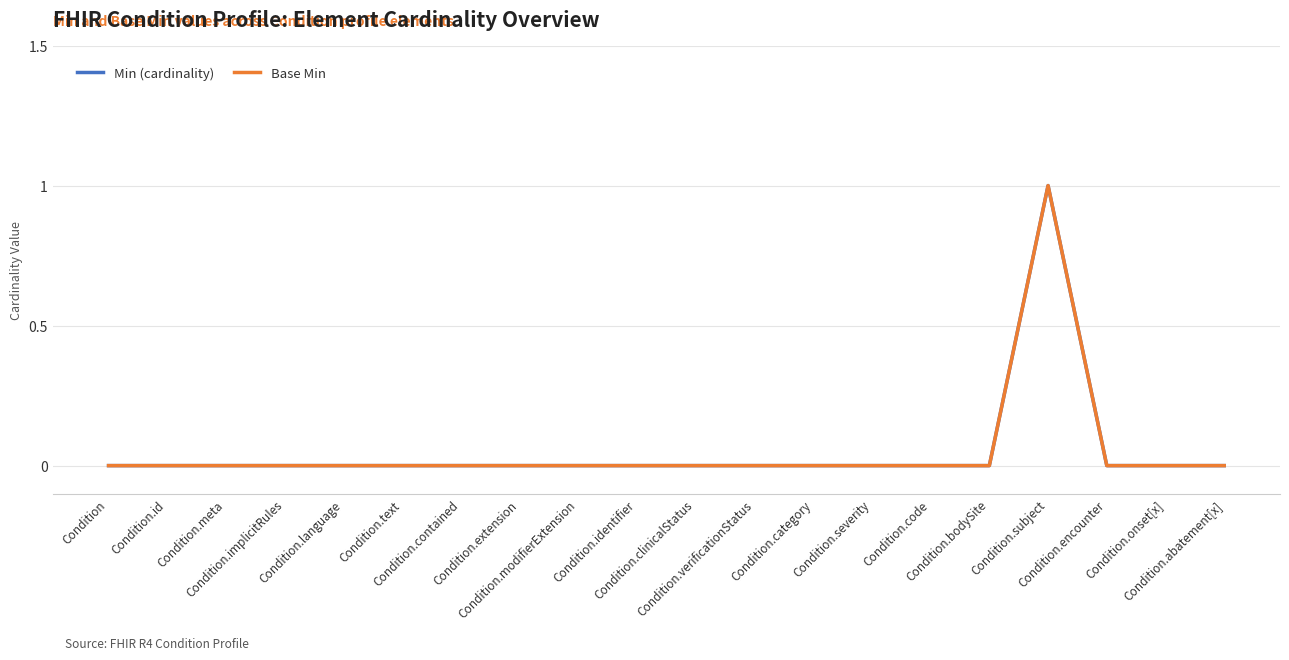

True or false: Min (cardinality) and Base Min cross at least once.

False